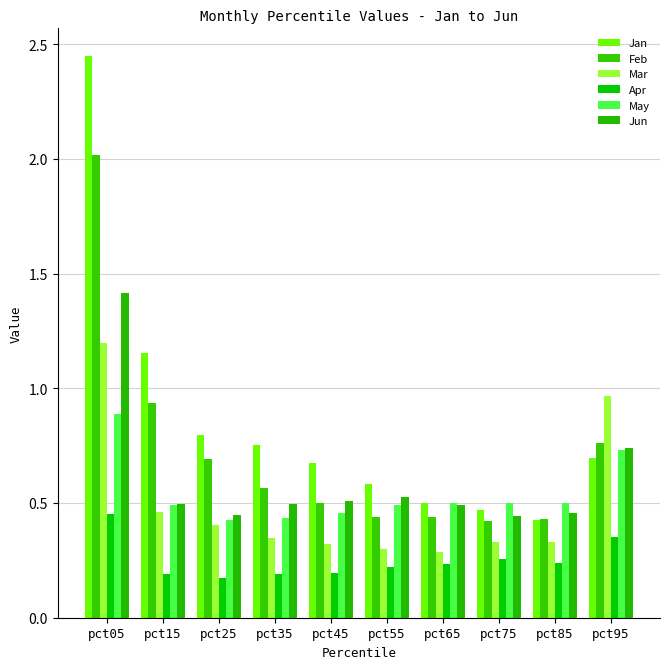

How many series are shown in this chart?

6